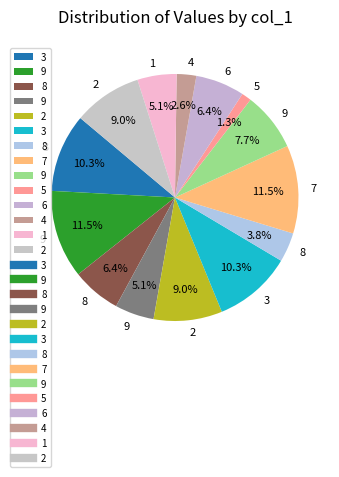

To the nearest percent, what is the average slice percentage?

6%